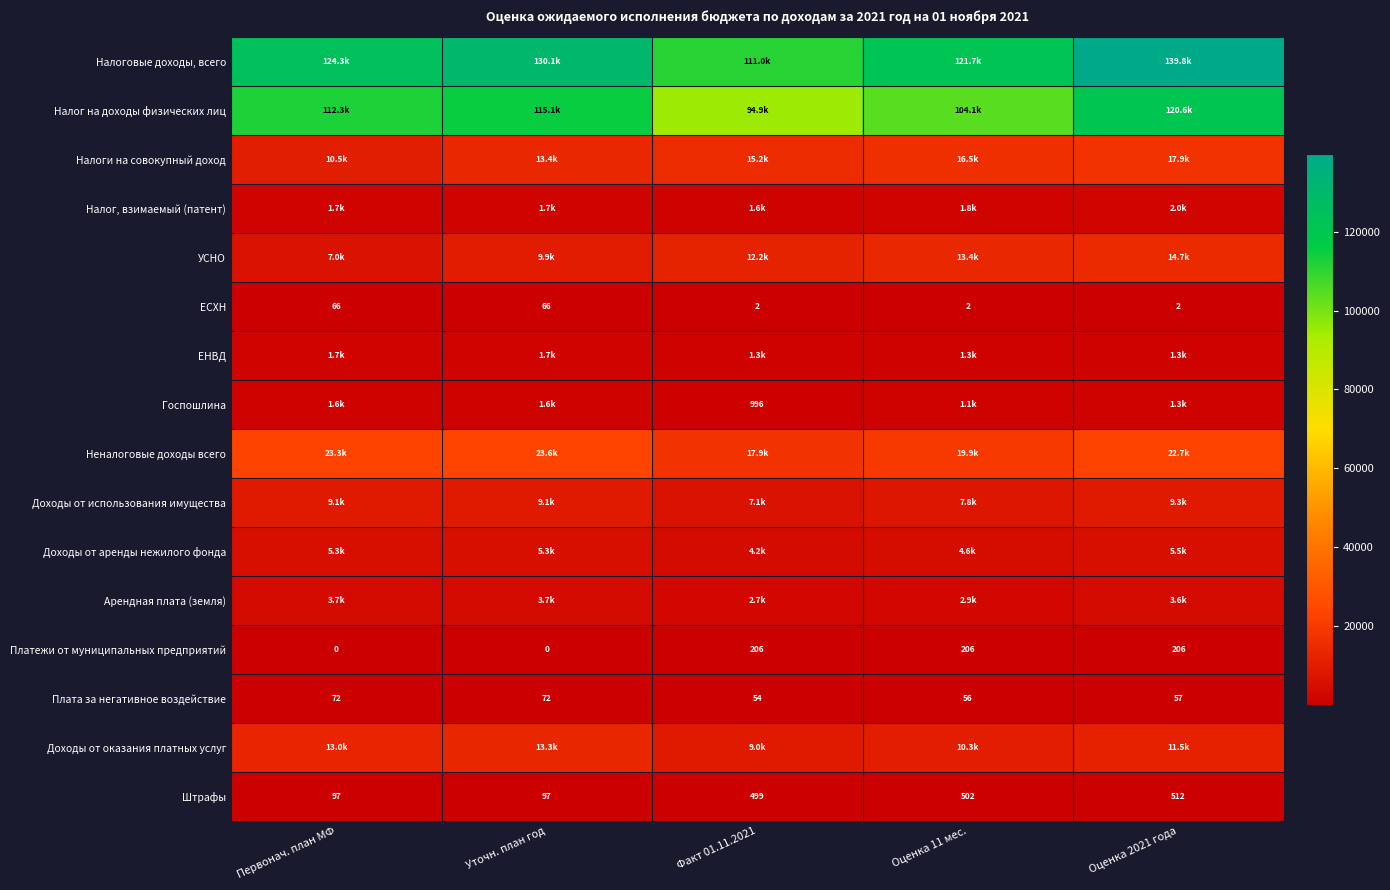

Which has a higher value, Оценка 11 мес. or Оценка 2021 года?

Оценка 2021 года